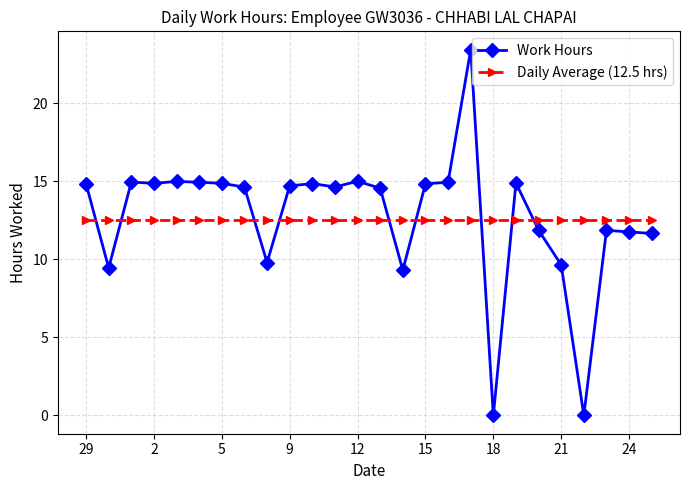

Which series ends up on top after the final intersection of Daily Average (12.5 hrs) and Work Hours?

Daily Average (12.5 hrs)